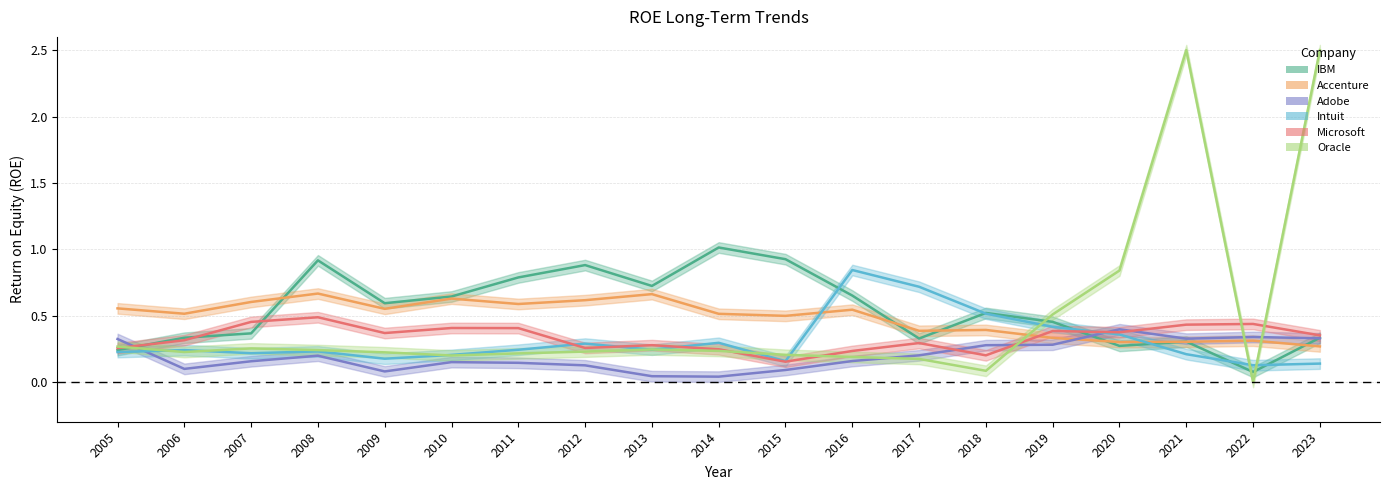

What is the spread (max minus min) of values at 2019?

0.2